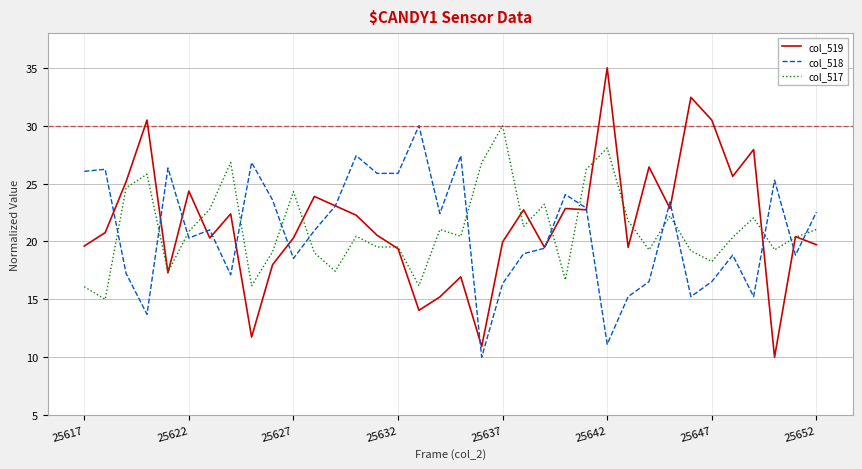

What are all the series names shown in the legend?

col_519, col_518, col_517